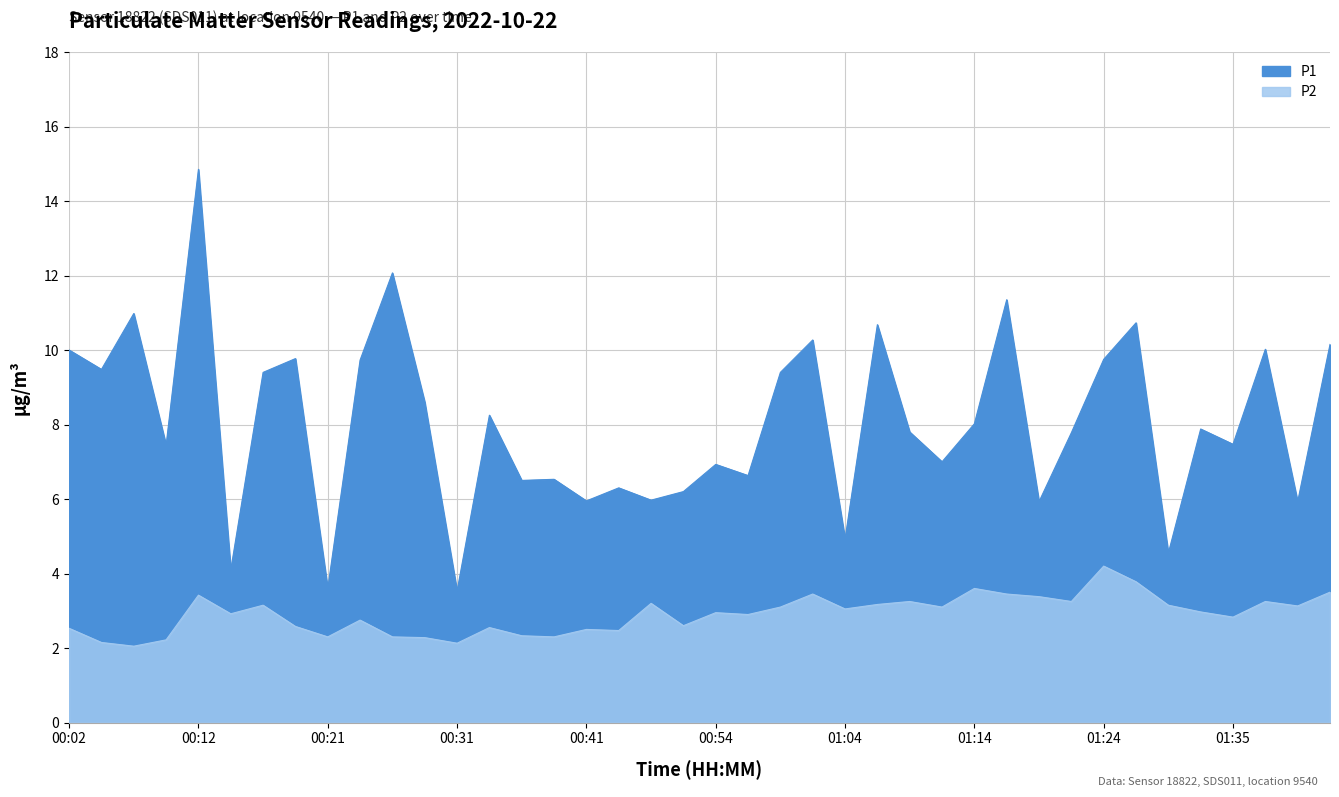

What is the difference between the highest and lowest values at 01:11?

3.9